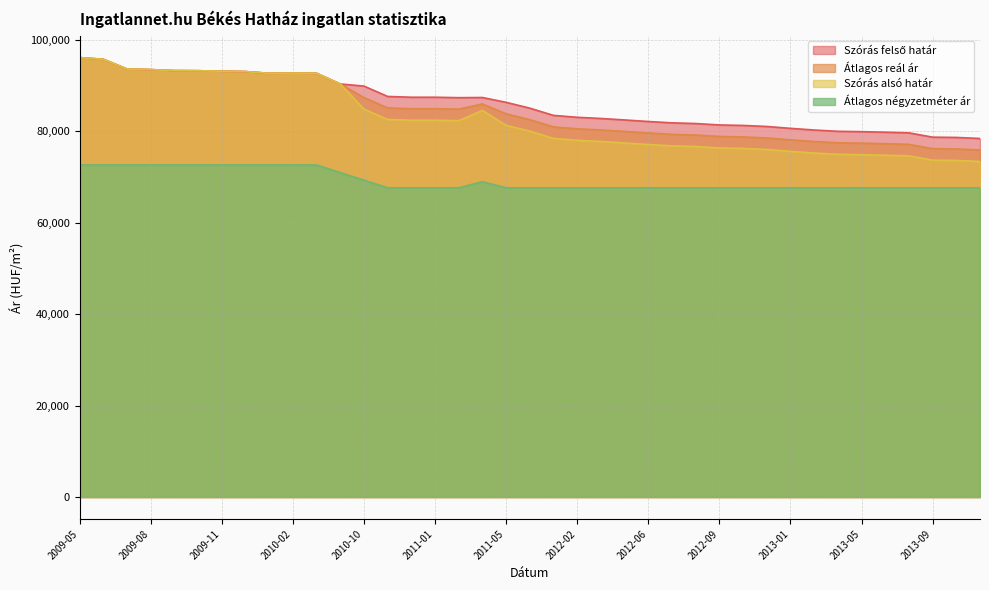

Is it true that Szórás felső határ equals 96156 at 2009-05?

True